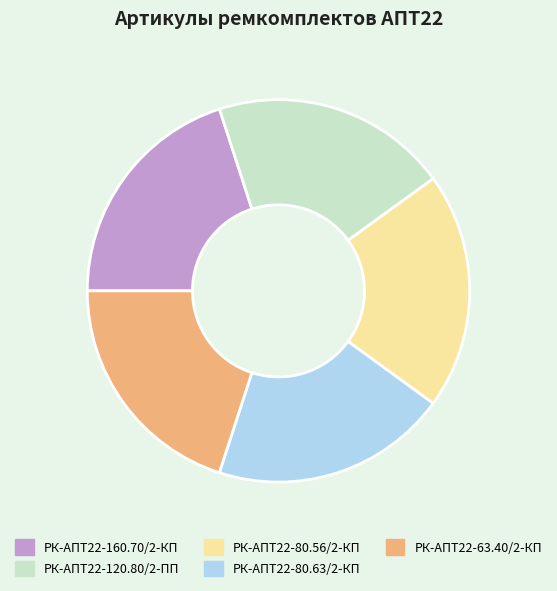

Is РК-АПТ22-80.56/2-КП the majority of the pie?

No